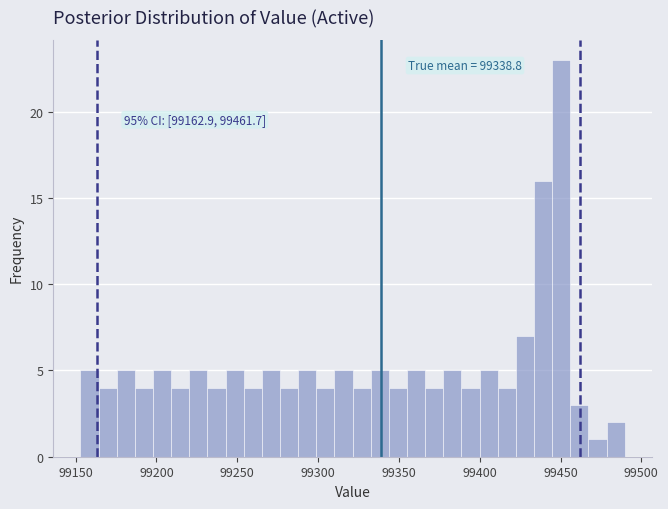

Around what value on the x-axis is the tallest bar? Give the approximate position of its centre, as read against the axis.

99450